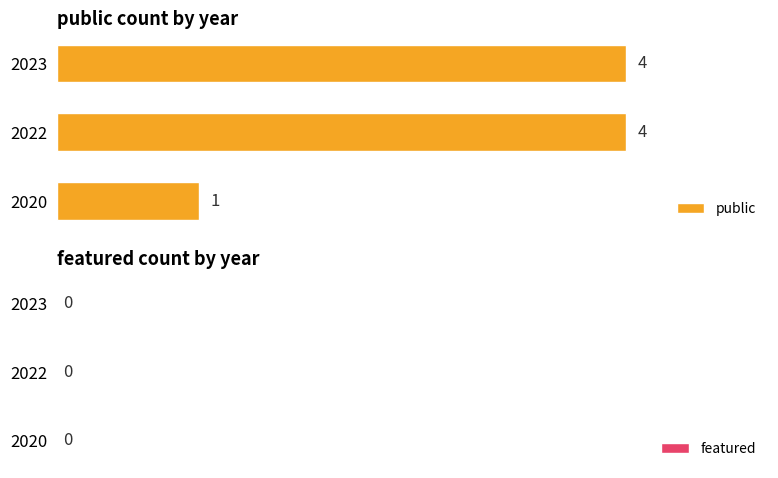

Count the number of categories in the chart.

3